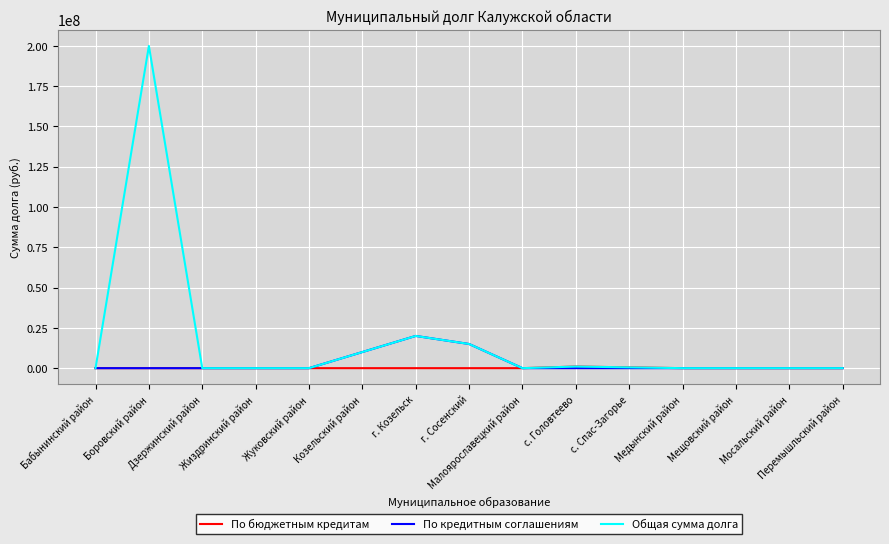

Which series has the widest spread of values?

Общая сумма долга